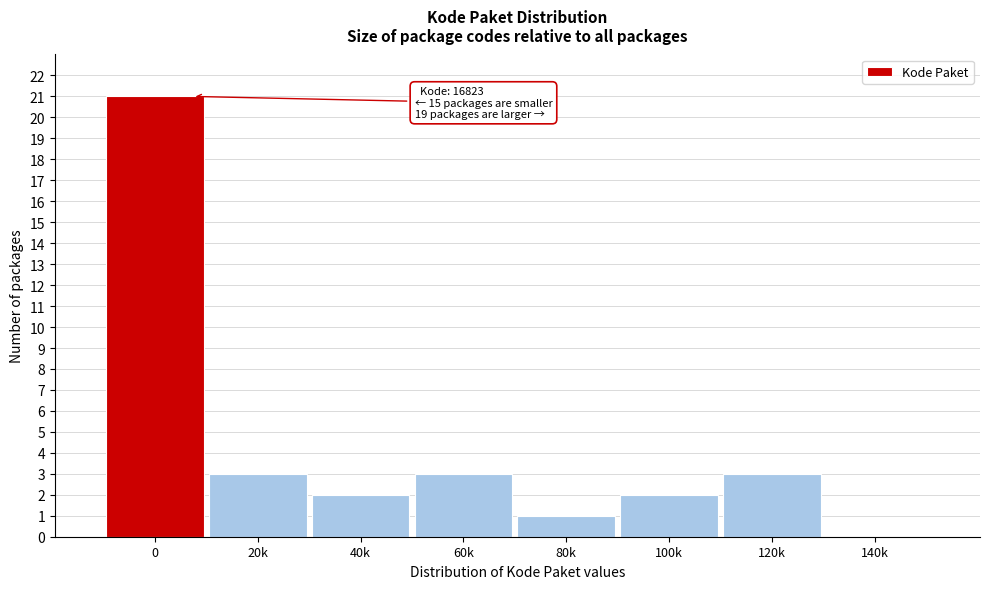

Reading left to right, list all the values displayed in this chart.

0=21	20k=3	40k=2	60k=3	80k=1	100k=2	120k=3	140k=0